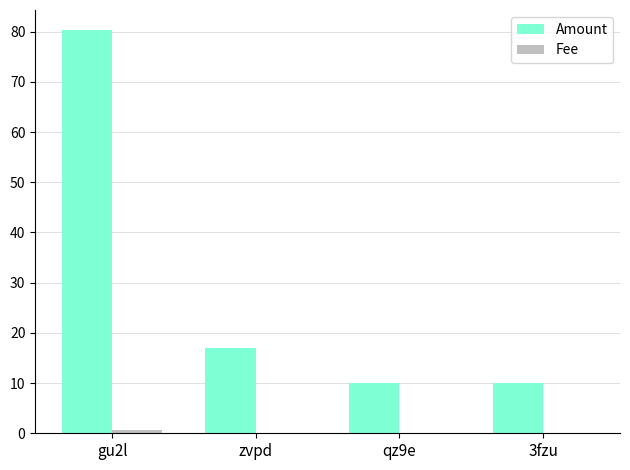

Which series has the largest total across all categories?

Amount